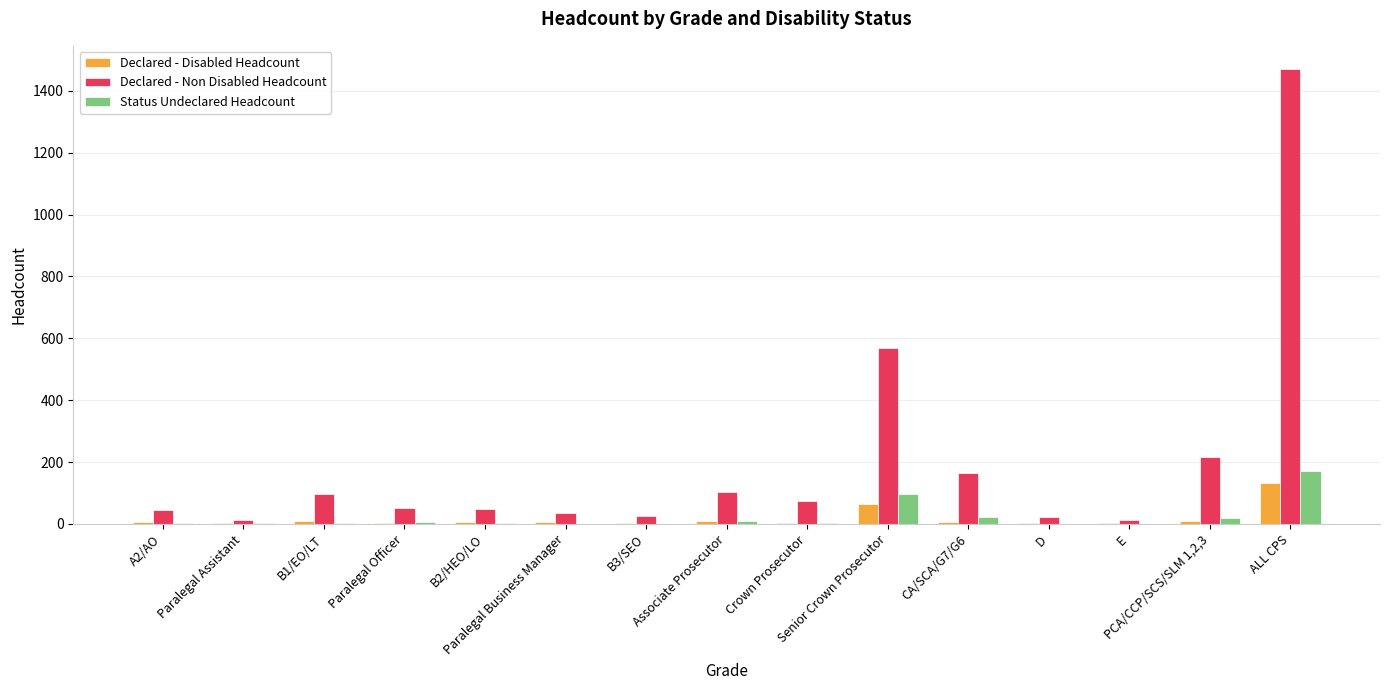

What is the maximum value shown in the chart?

1472